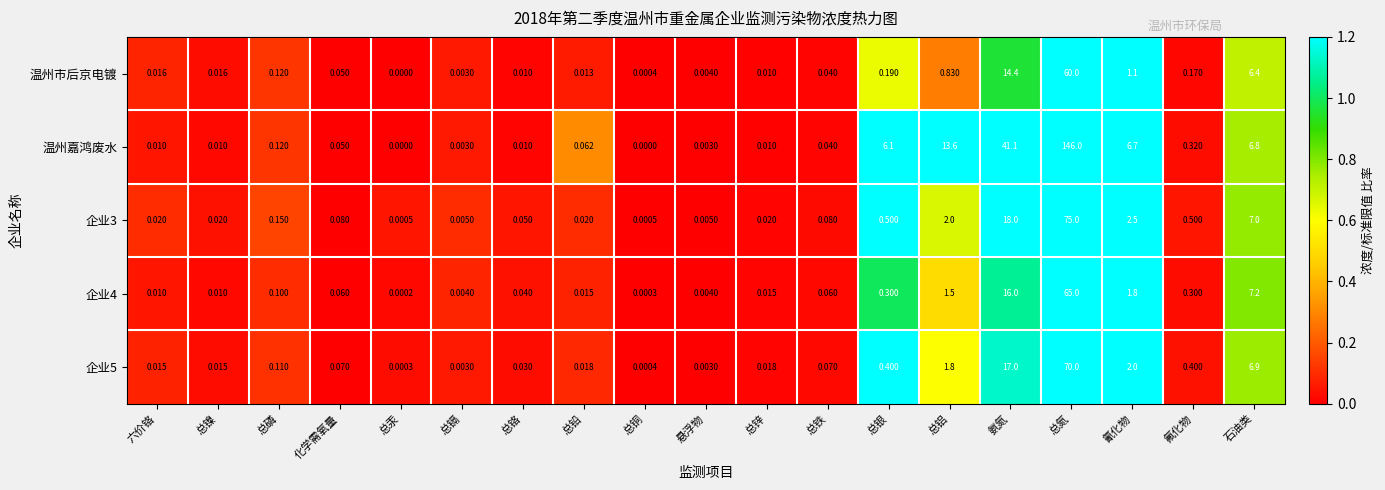

Which series has the largest range (max minus min)?

温州嘉鸿废水